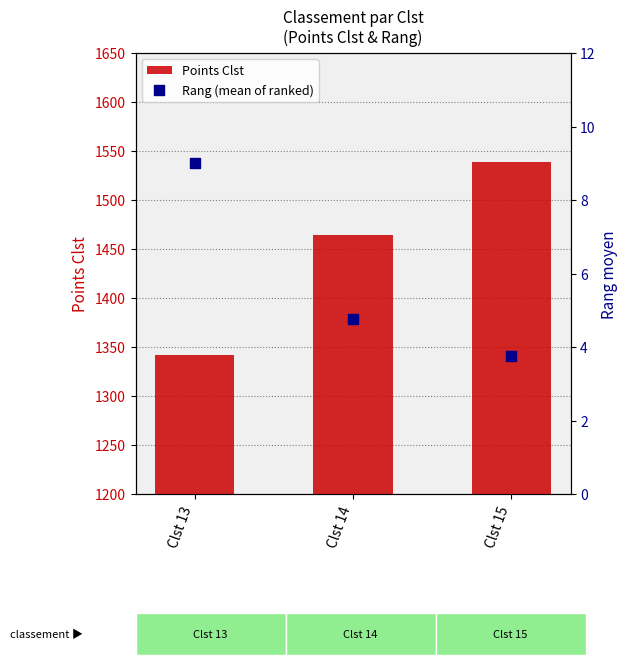

Which series has the largest total across all categories?

Points Clst